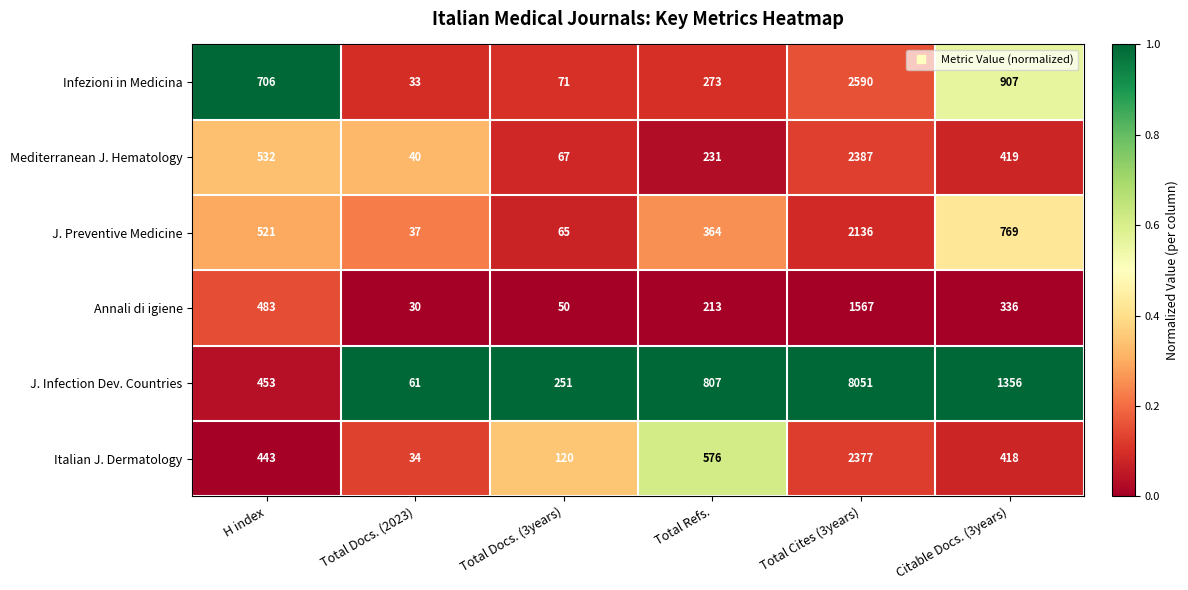

List the series in order of their peak value, highest first.

J. Infection Dev. Countries, Infezioni in Medicina, Mediterranean J. Hematology, Italian J. Dermatology, J. Preventive Medicine, Annali di igiene